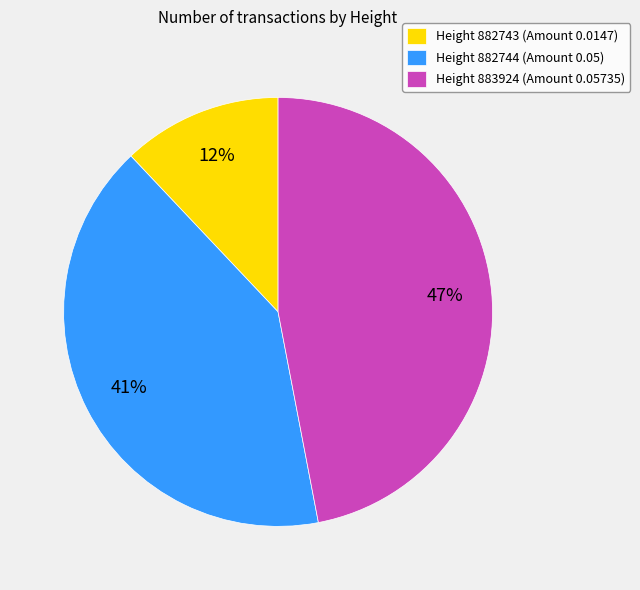

Does any single category account for the majority?

No